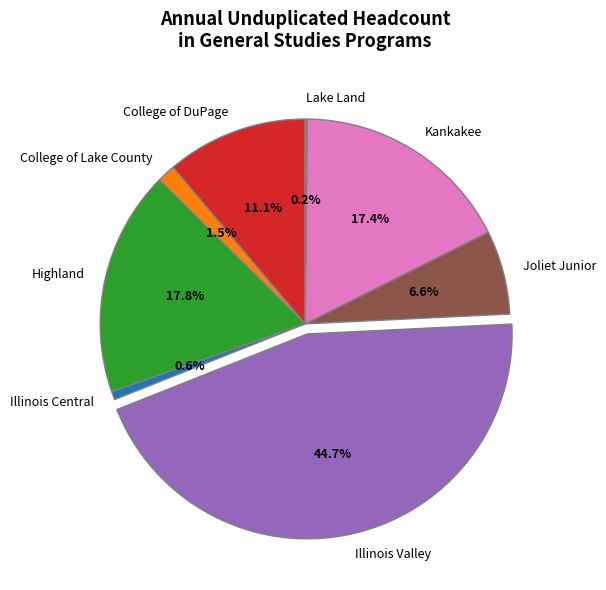

Which category has the biggest portion of the pie?

Illinois Valley